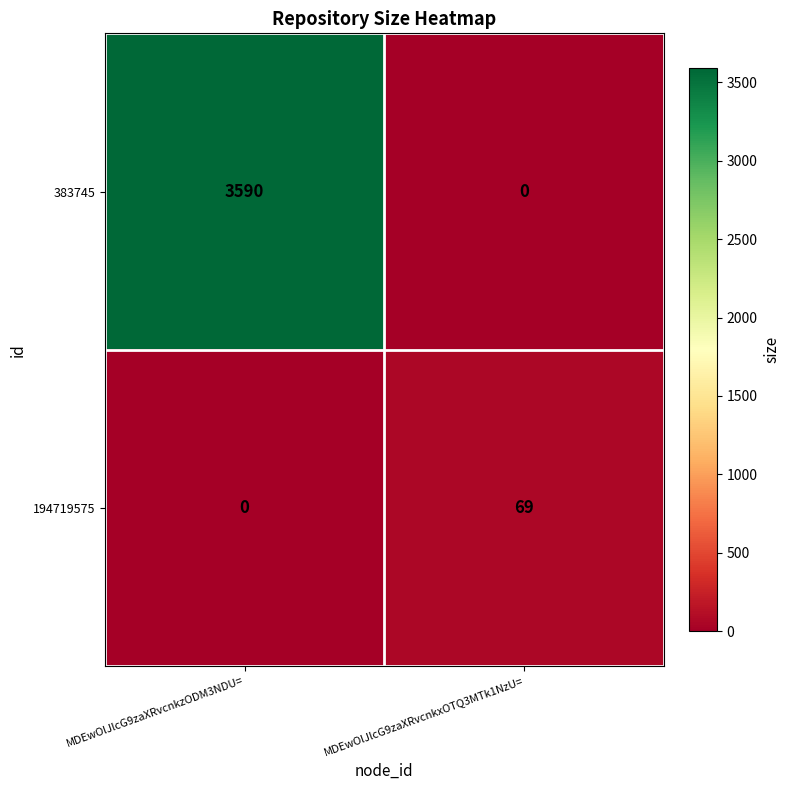

Rank the series by their average value, from highest to lowest.

383745, 194719575